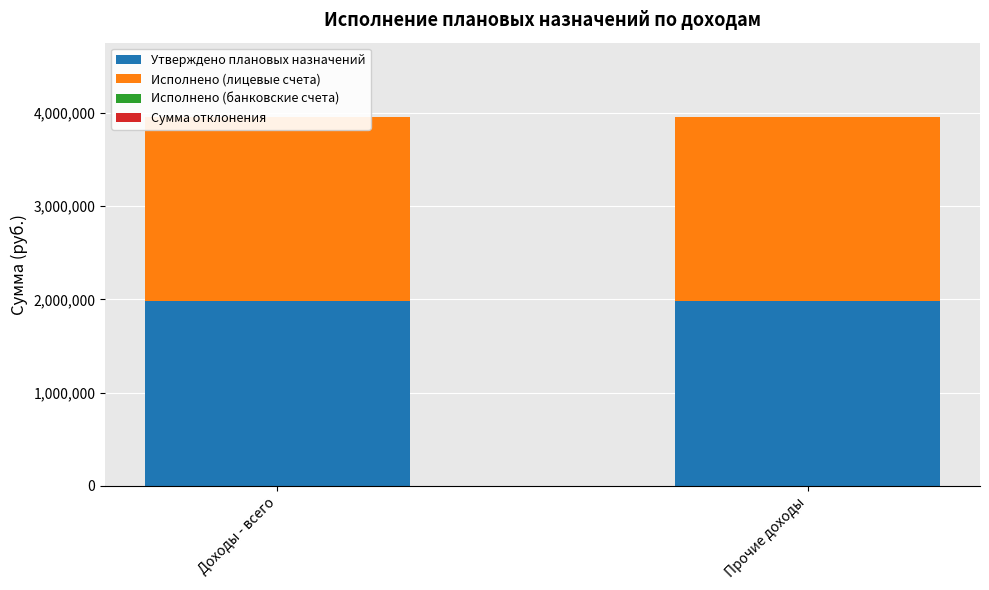

Rank the series at Доходы - всего from highest to lowest value.

Утверждено плановых назначений, Исполнено (лицевые счета), Исполнено (банковские счета), Сумма отклонения